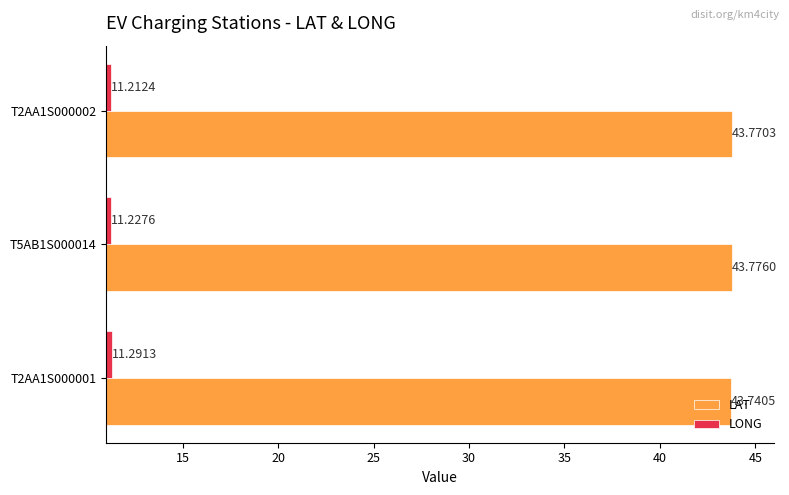

List the series in order of their overall mean, lowest first.

LONG, LAT